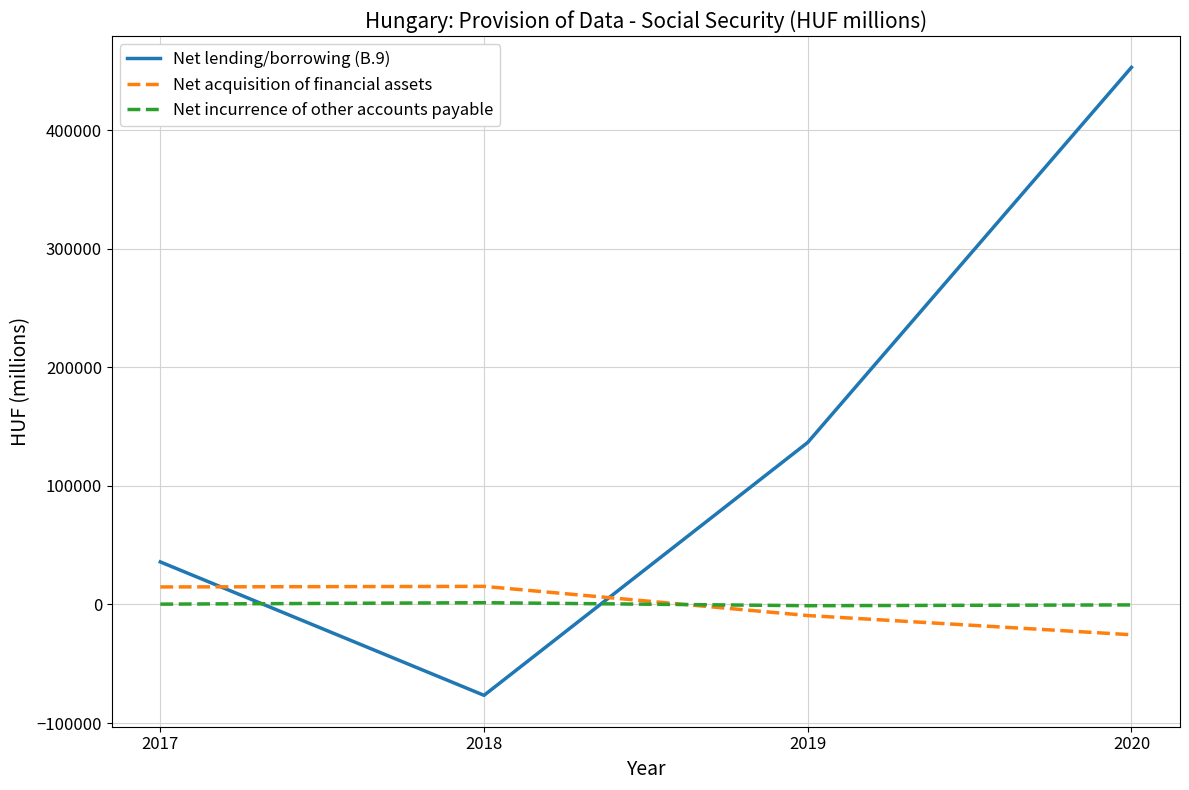

At which category is the sum across all series the highest?

2020